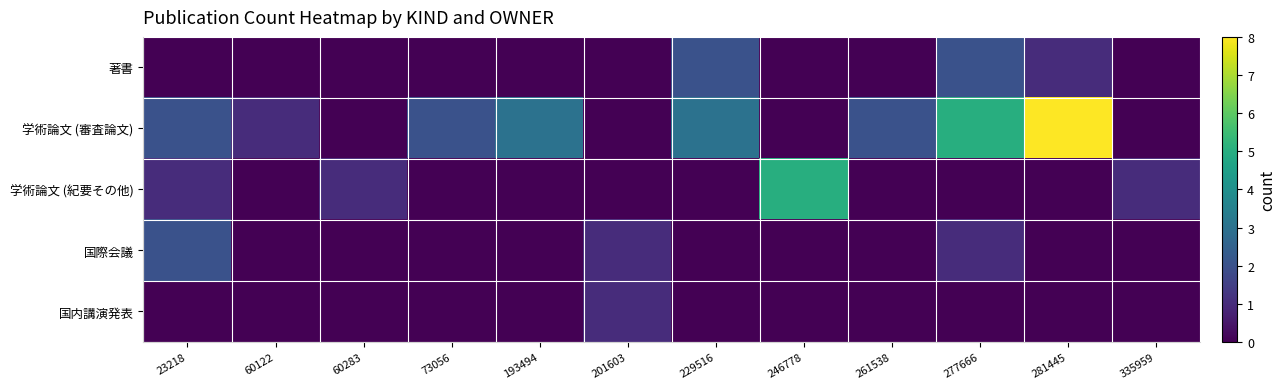

Reading left to right, extract all data points from this chart.

著書: 23218=0	60122=0	60283=0	73056=0	193494=0	201603=0	229516=2	246778=0	261538=0	277666=2	281445=1	335959=0
学術論文 (審査論文): 23218=2	60122=1	60283=0	73056=2	193494=3	201603=0	229516=3	246778=0	261538=2	277666=5	281445=8	335959=0
学術論文 (紀要その他): 23218=1	60122=0	60283=1	73056=0	193494=0	201603=0	229516=0	246778=5	261538=0	277666=0	281445=0	335959=1
国際会議: 23218=2	60122=0	60283=0	73056=0	193494=0	201603=1	229516=0	246778=0	261538=0	277666=1	281445=0	335959=0
国内講演発表: 23218=0	60122=0	60283=0	73056=0	193494=0	201603=1	229516=0	246778=0	261538=0	277666=0	281445=0	335959=0